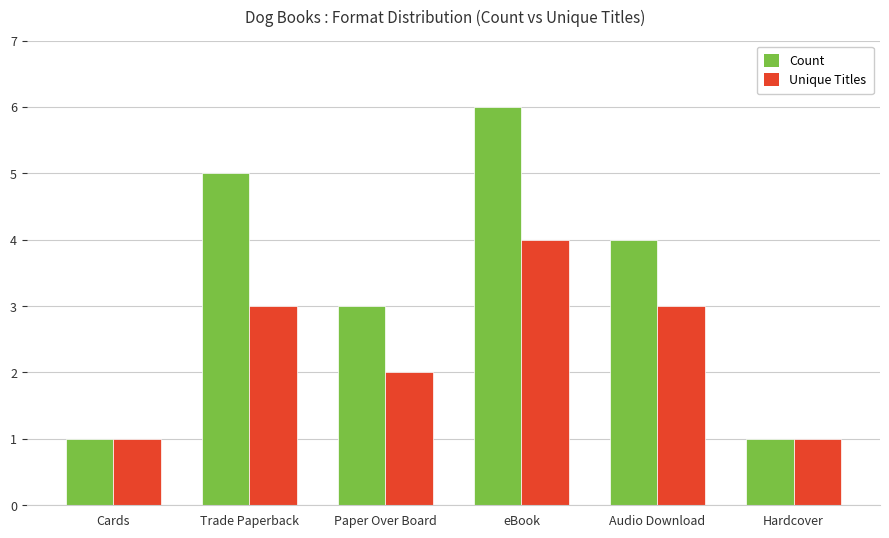

At which category is the sum across all series the highest?

eBook